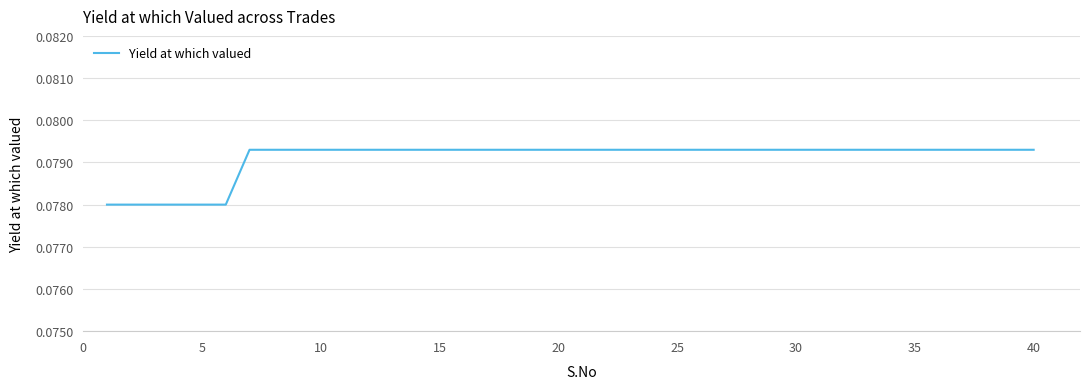

Reading left to right, transcribe all the data shown in this chart.

0.1	0.1	0.1	0.1	0.1	0.1	0.1	0.1	0.1	0.1	0.1	0.1	0.1	0.1	0.1	0.1	0.1	0.1	0.1	0.1	0.1	0.1	0.1	0.1	0.1	0.1	0.1	0.1	0.1	0.1	0.1	0.1	0.1	0.1	0.1	0.1	0.1	0.1	0.1	0.1